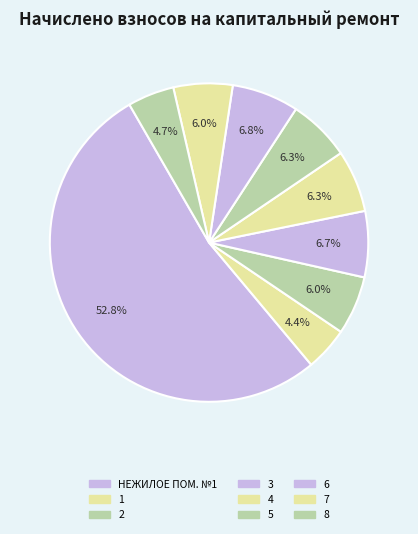

What percentage do 4 and 3 together represent?

13.0%